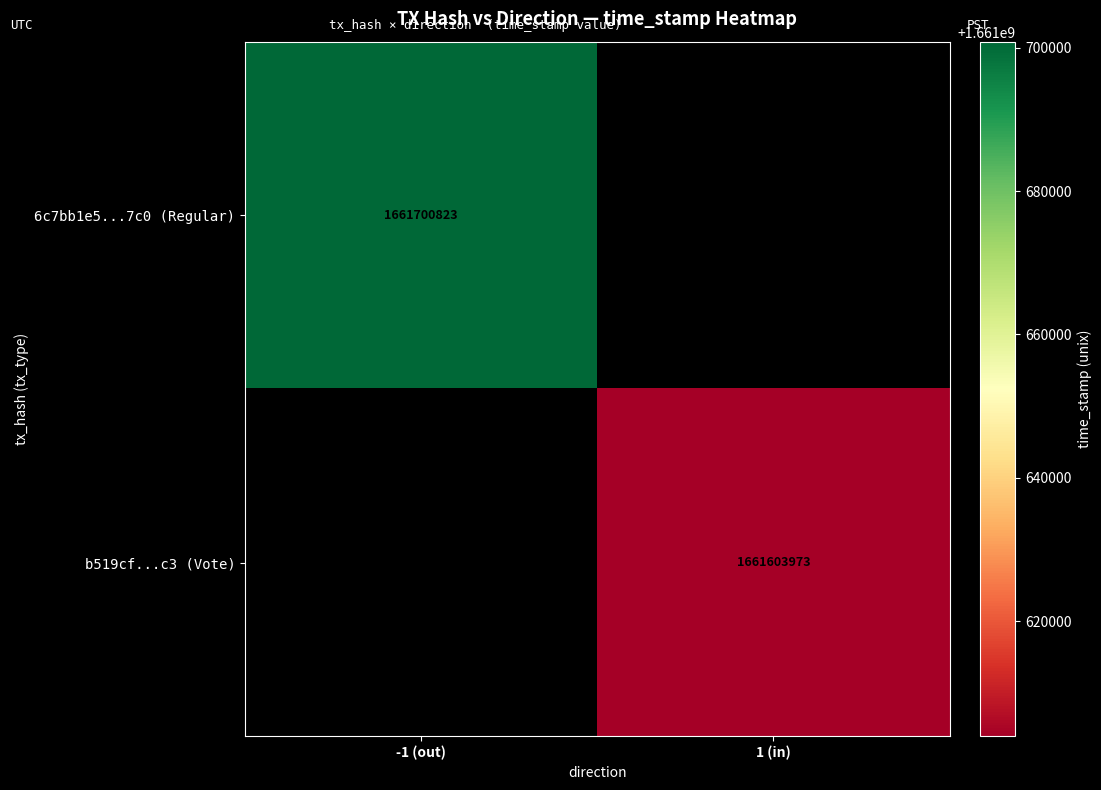

True or false: b519cf...c3 (Vote) has a value of 2762910270 at 1 (in).

False